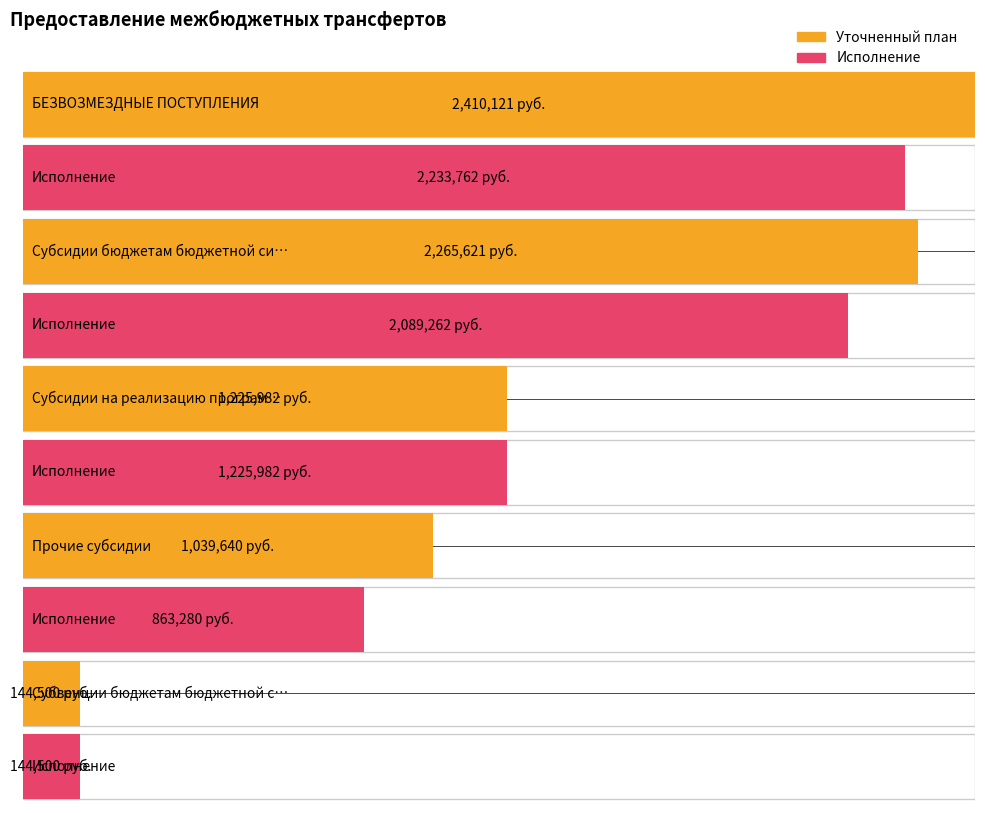

How many bars are there in each group?

2